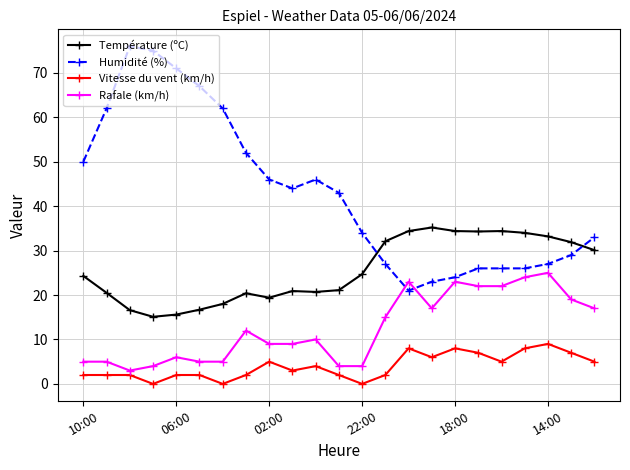

True or false: Vitesse du vent (km/h) has more than 1 points higher than both neighbors.

True